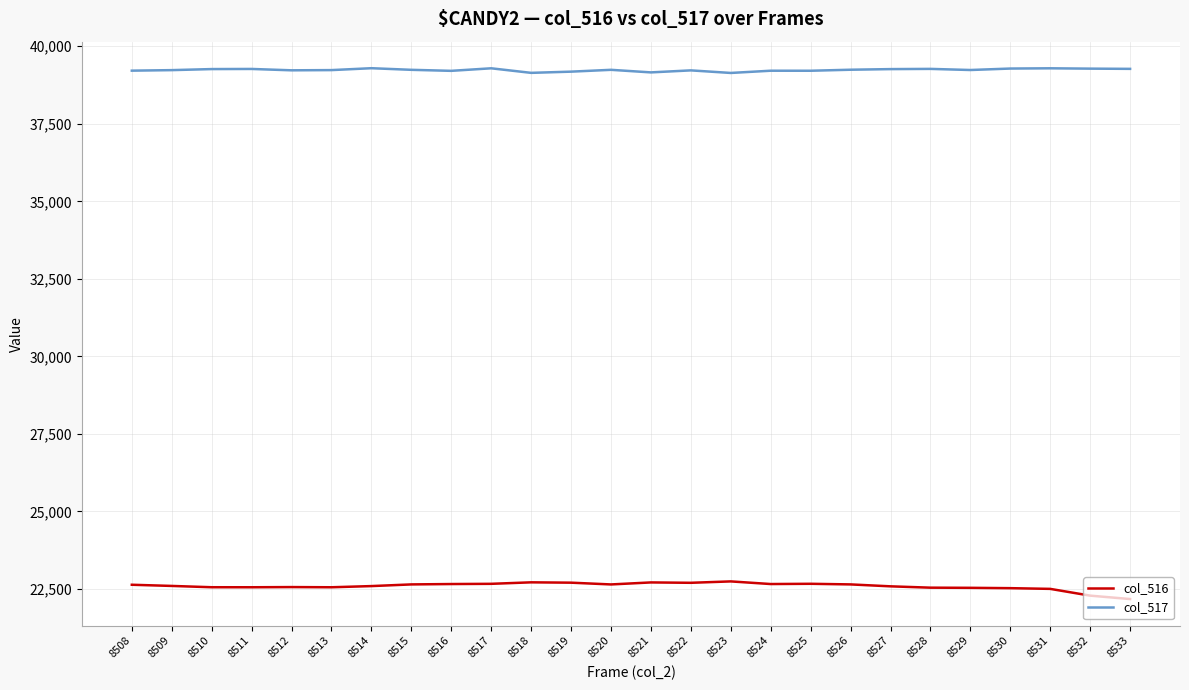

True or false: col_517 and col_516 intersect in this chart.

False